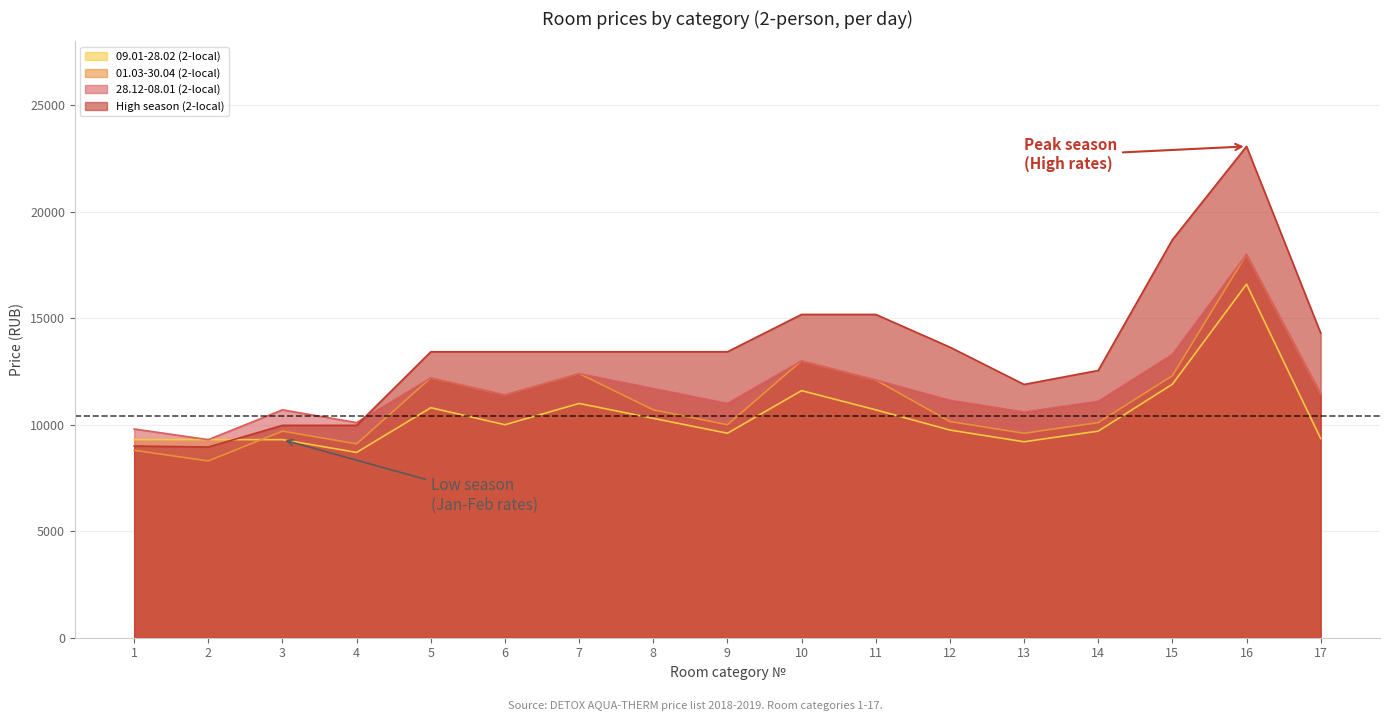

Is the value of 01.03-30.04 (2-local) at 6 greater than the value of 28.12-08.01 (2-local) at 17?

No